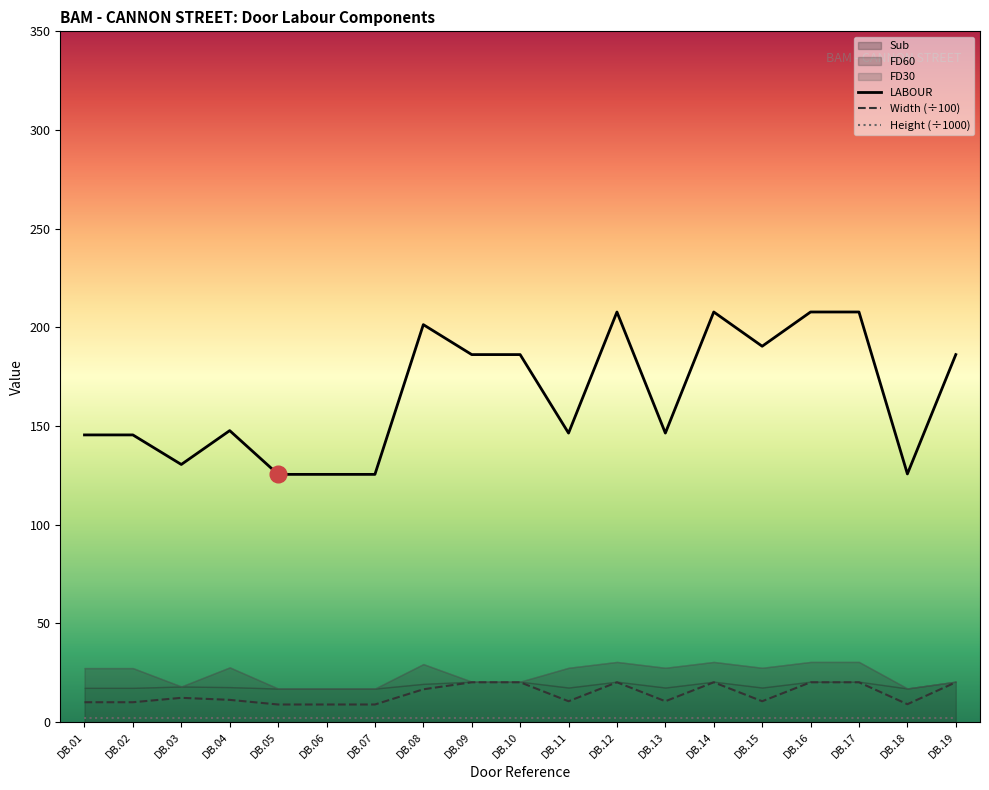

How many values in the Width (÷100) series are below 11?

9